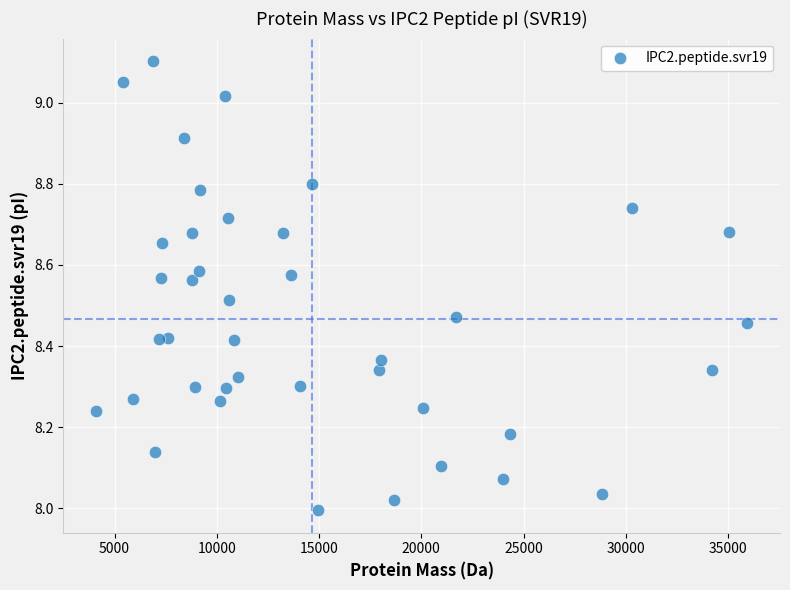

What is the range of Y values (max minus min)?

1.1